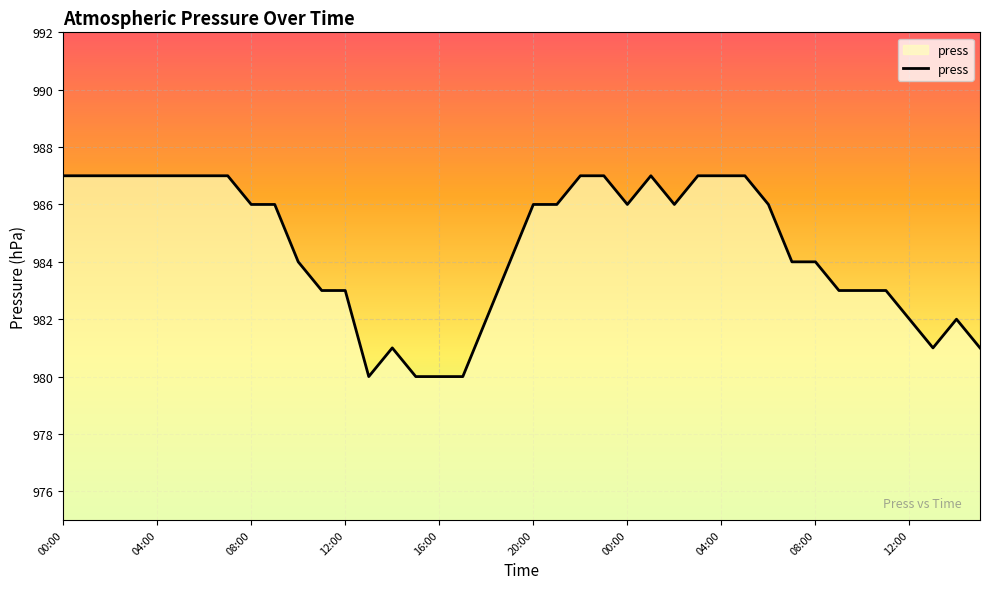

What is the difference between the maximum and minimum values?

7